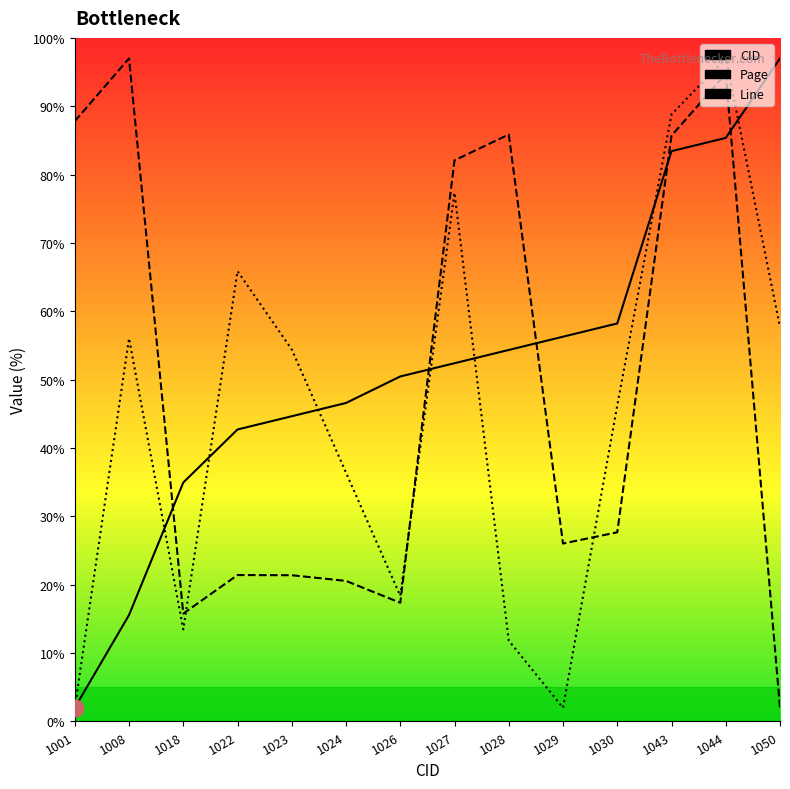

What is the value of the CID point at the 4th from the left?

42.7